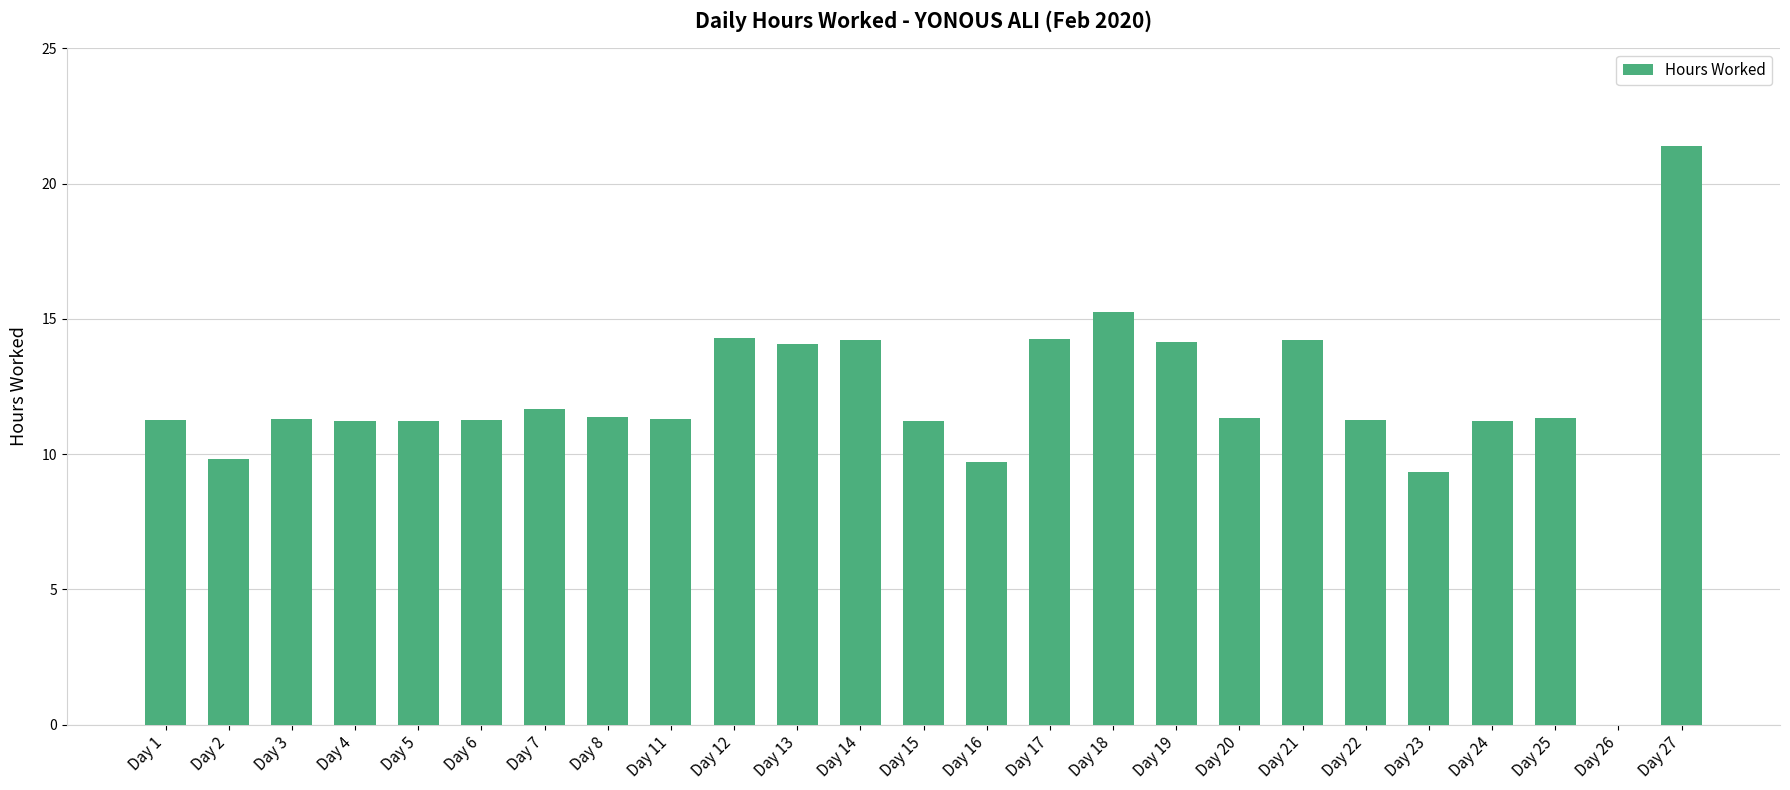

What is the greatest value displayed?

21.4